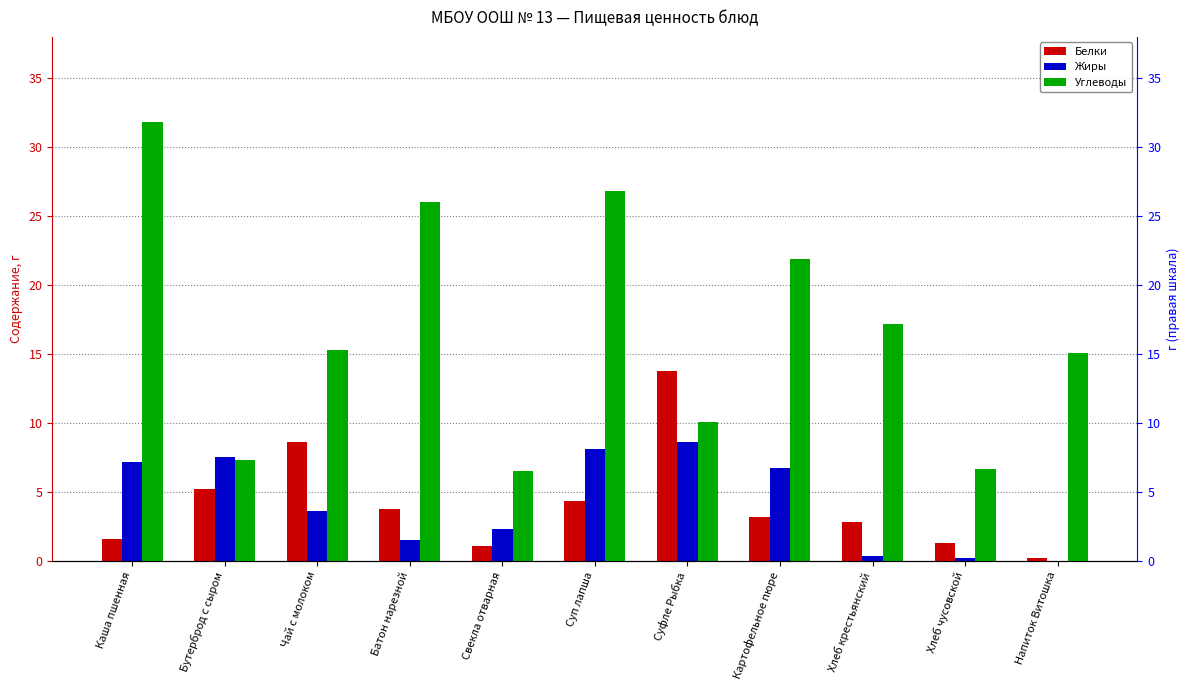

The Жиры series shows 5.9 at Суфле Рыбка. True or false?

False